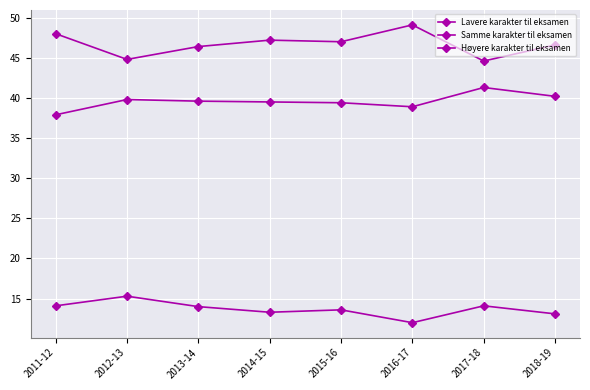

Which series changed the most between 2014-15 and 2018-19?

Samme karakter til eksamen